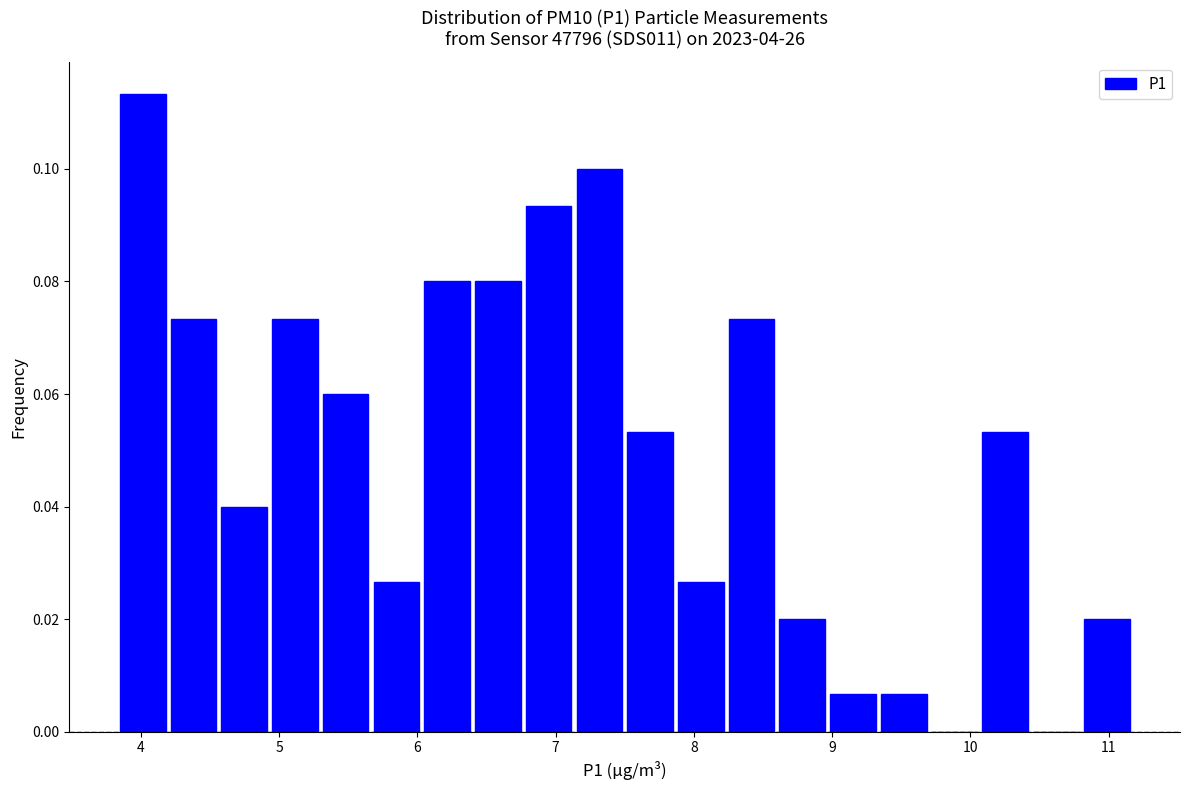

Read against the x-axis, roughly where is the centre of the tallest bar?

4.0